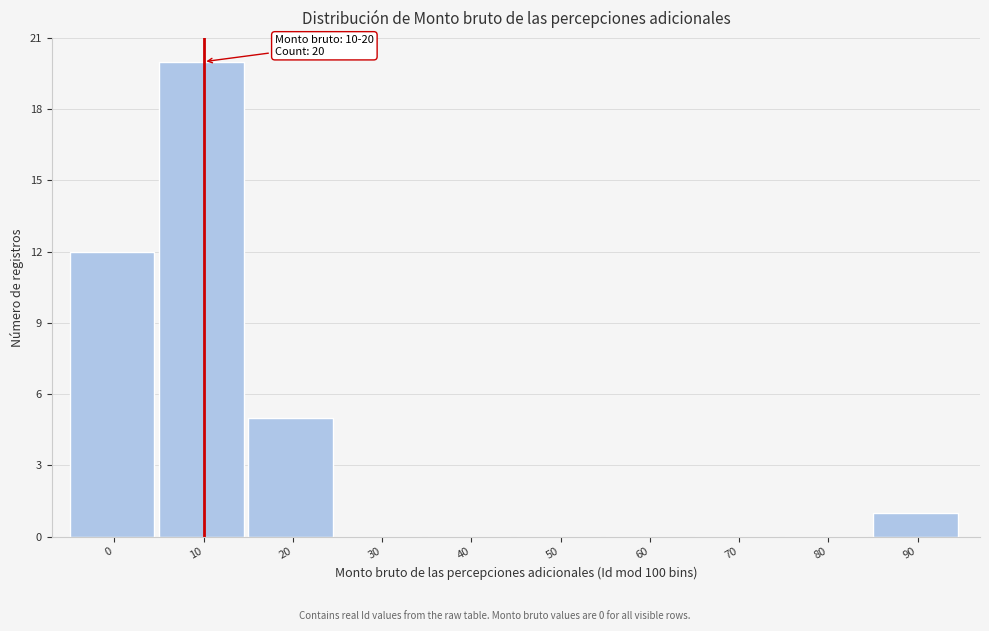

Reading right to left, list all the values displayed in this chart.

90=1	80=0	70=0	60=0	50=0	40=0	30=0	20=5	10=20	0=12